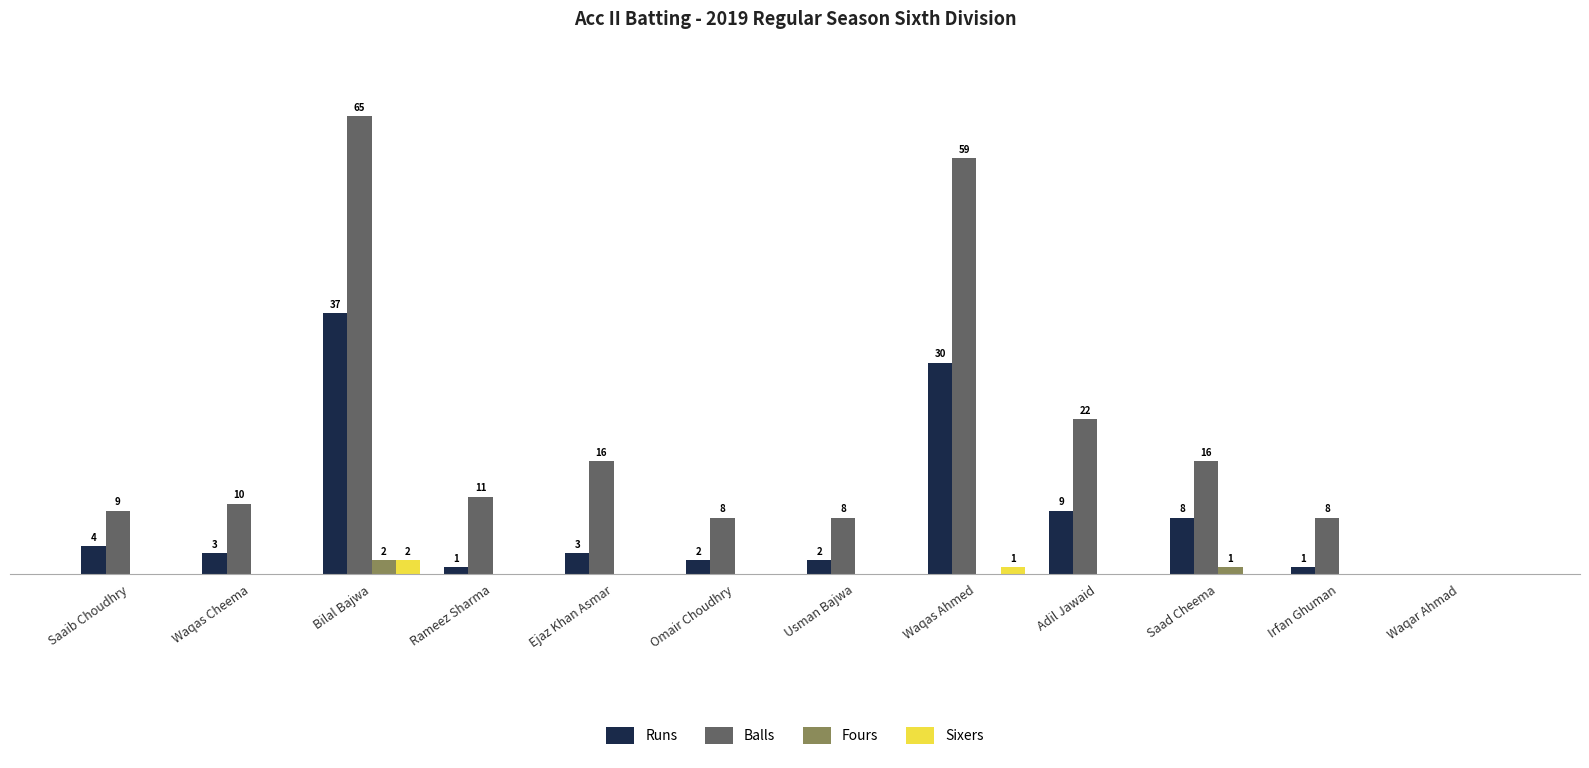

At which category is the sum across all series the highest?

Bilal Bajwa